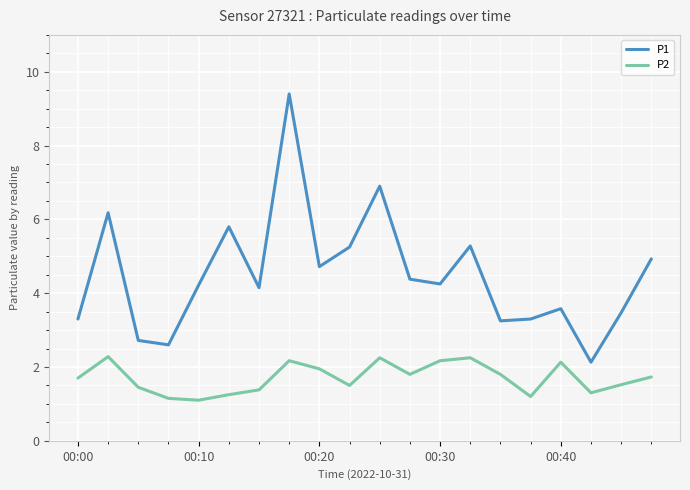

Which series has the largest total across all categories?

P1